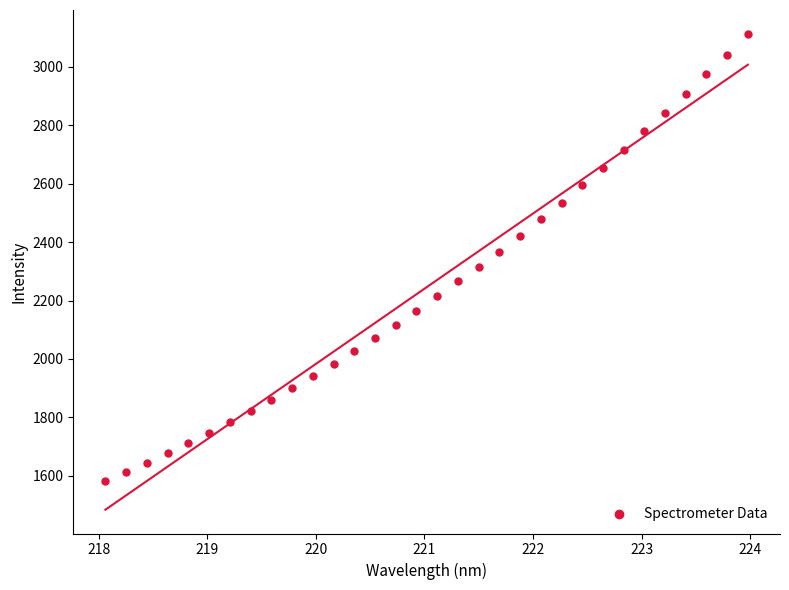

What is the range of X values (max minus min)?

5.9